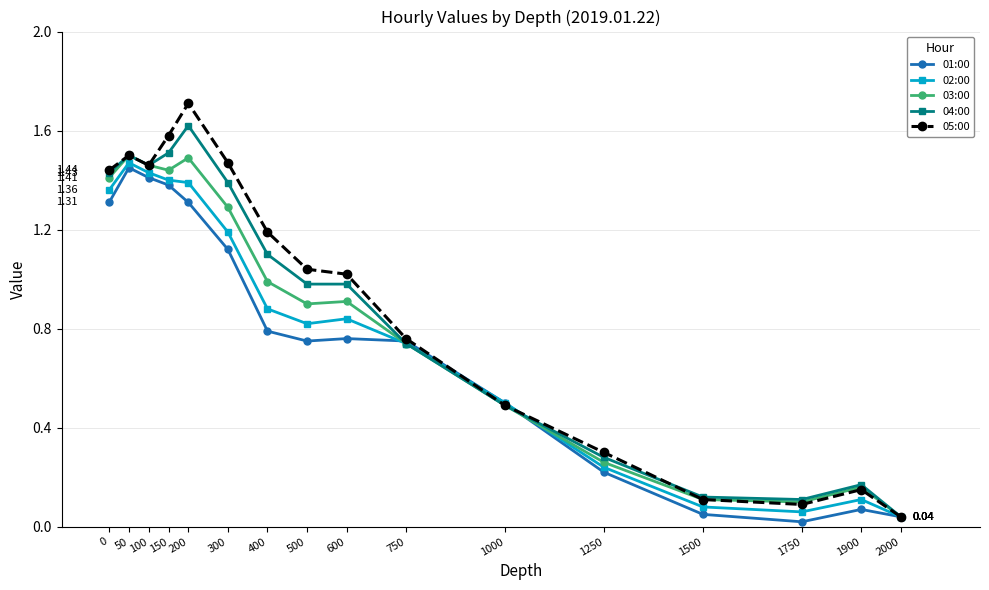

At 200, list the series in order from smallest to largest.

01:00, 02:00, 03:00, 04:00, 05:00